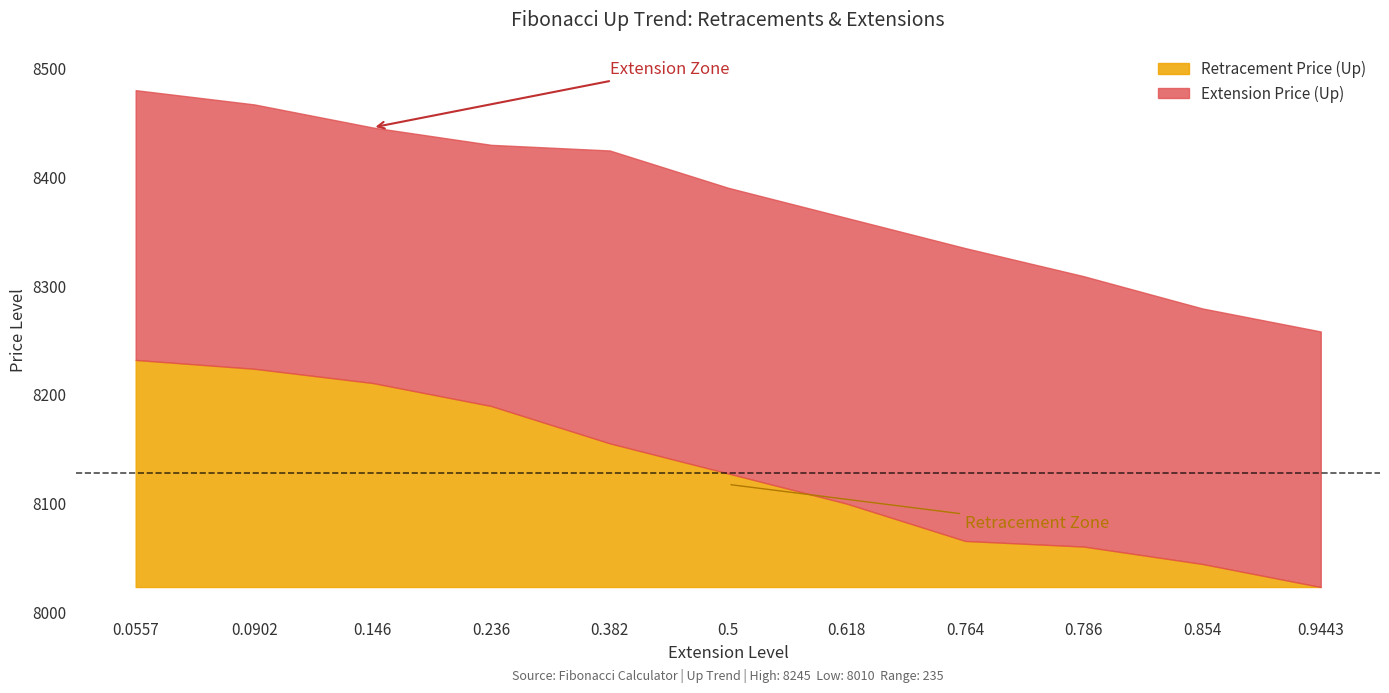

What are all the series names shown in the legend?

Retracement Price (Up), Extension Price (Up)